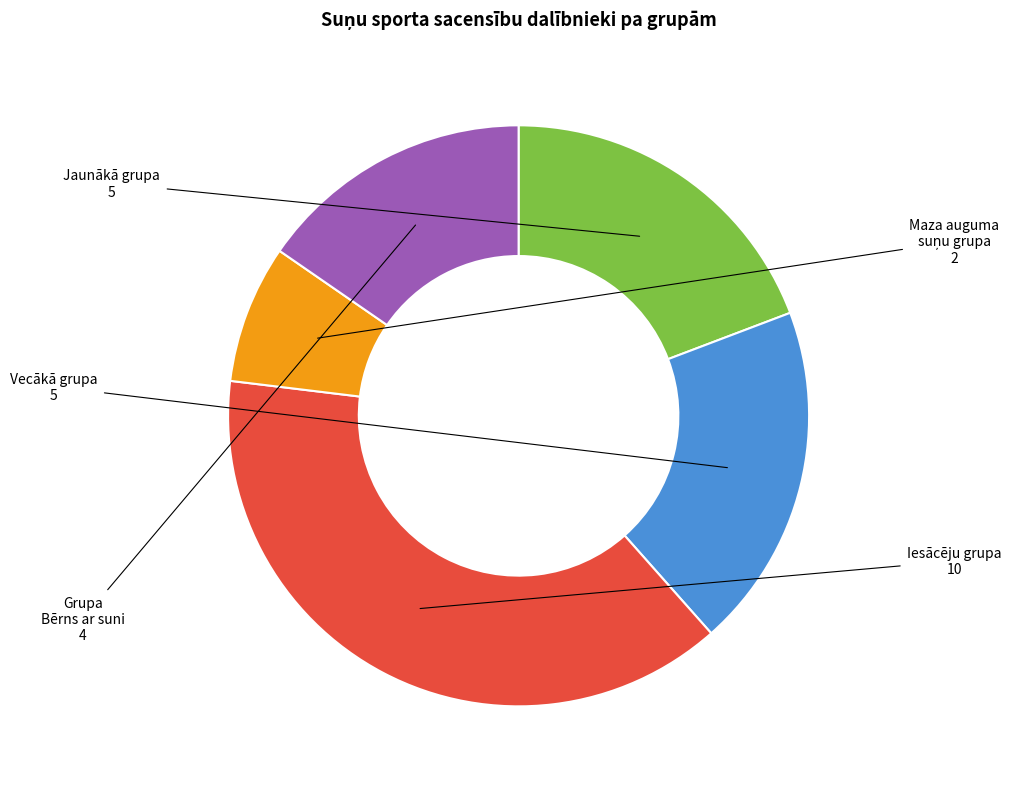

Approximately how many times larger is the value at Vecākā grupa compared to Jaunākā grupa?

1.0